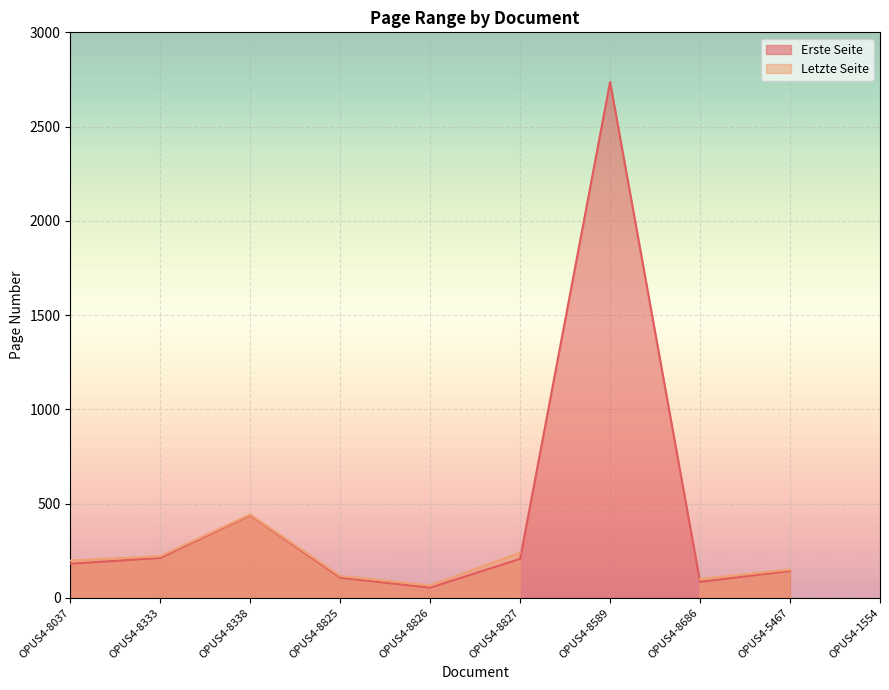

List the series in order of their peak value, lowest first.

Letzte Seite, Erste Seite